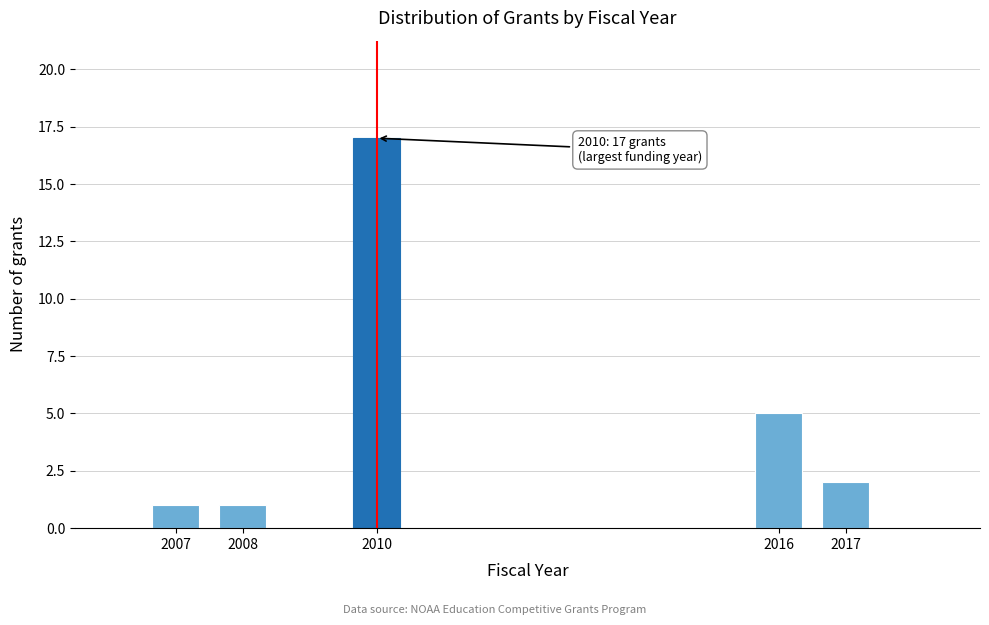

Reading left to right, transcribe all the data shown in this chart.

2007=1	2008=1	2010=17	2016=5	2017=2